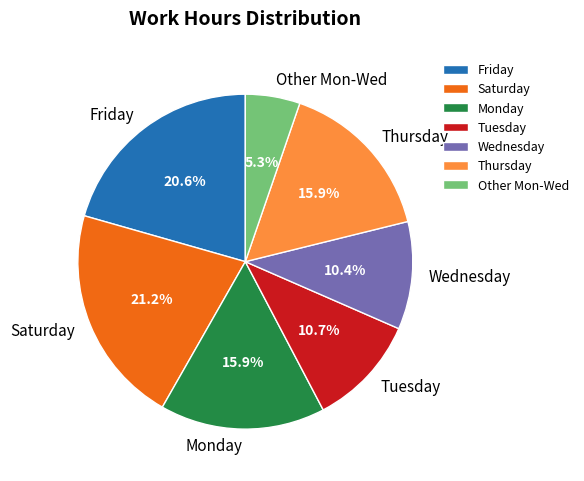

Is there a majority slice in this chart?

No